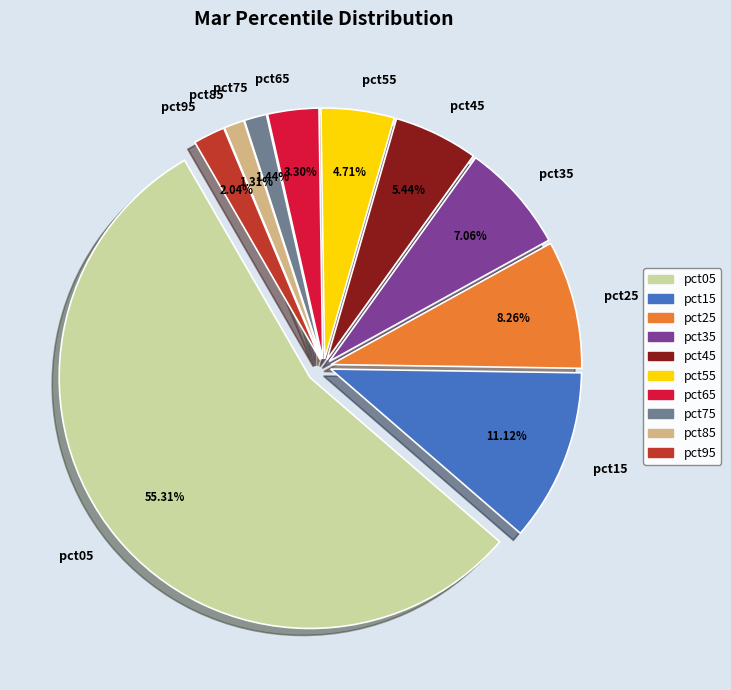

Is it true that pct85 is 11% of the pie?

False